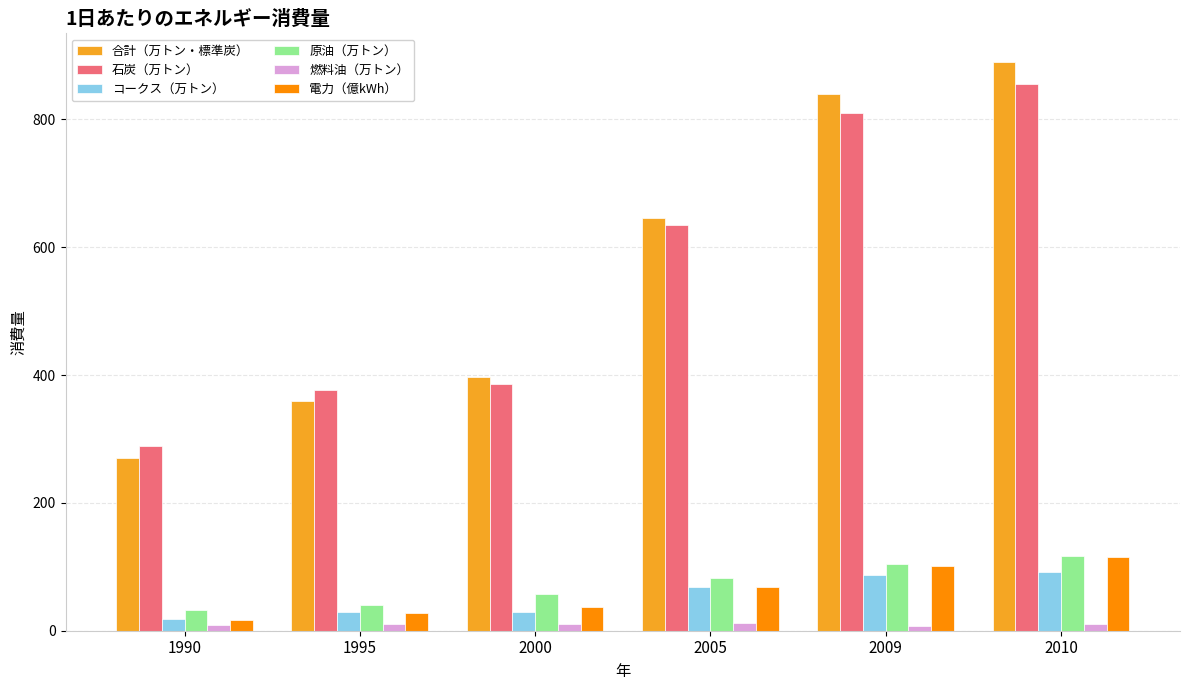

What is the total value across all series at 2005?

1512.9